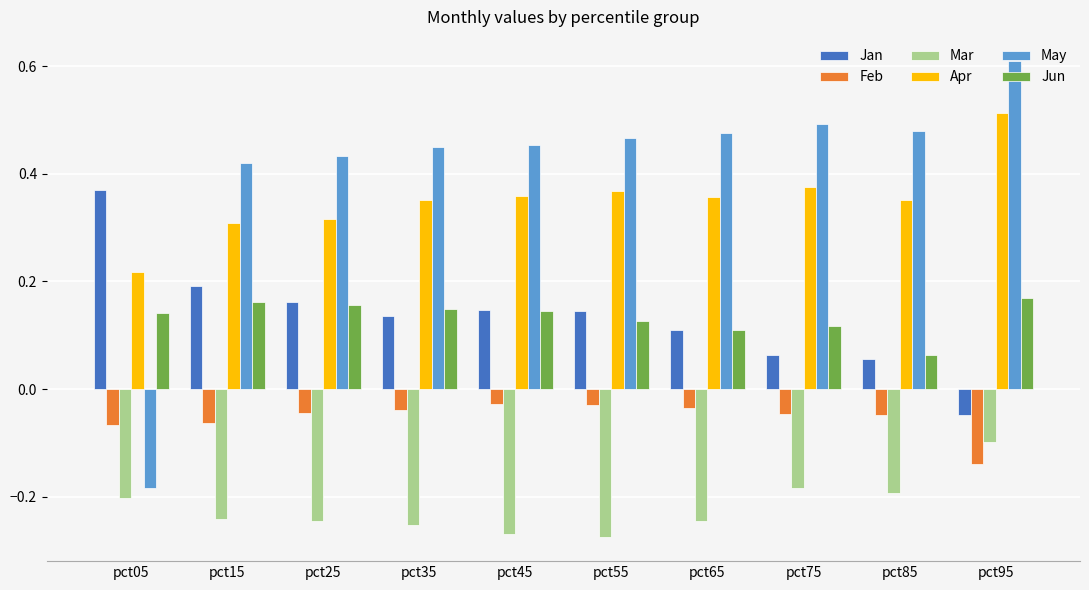

How many bars are there in total?

60